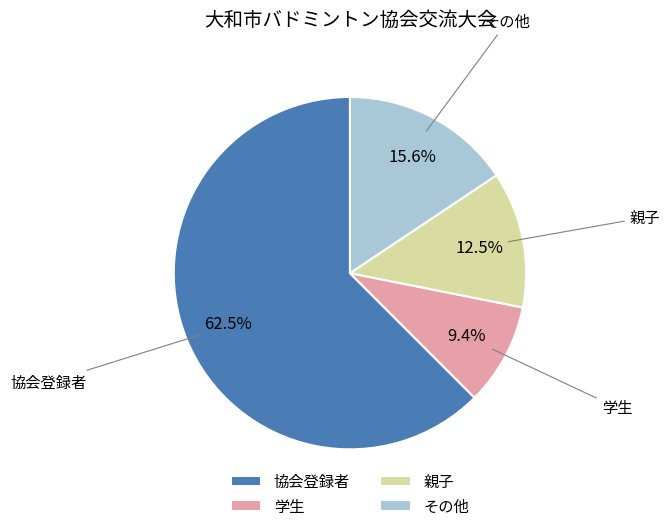

What is the ratio of the value at 親子 to the value at その他?

0.8